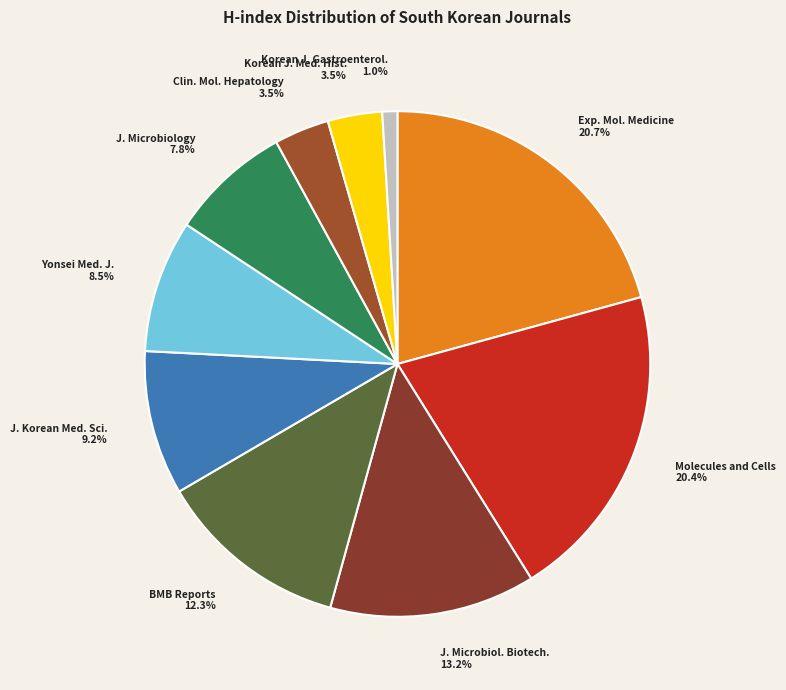

What is the smallest slice in the pie chart?

Korean J. Gastroenterol. 1.0%